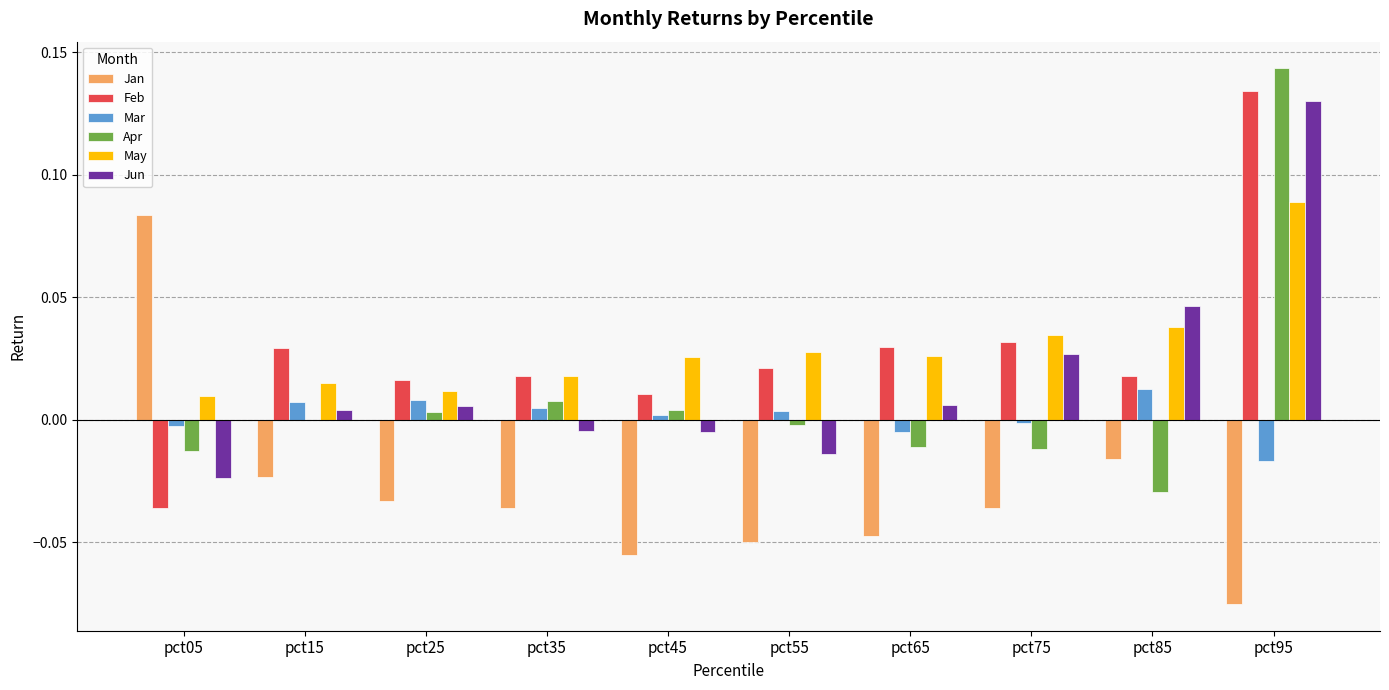

How many Jan values are between 0 and 1?

1